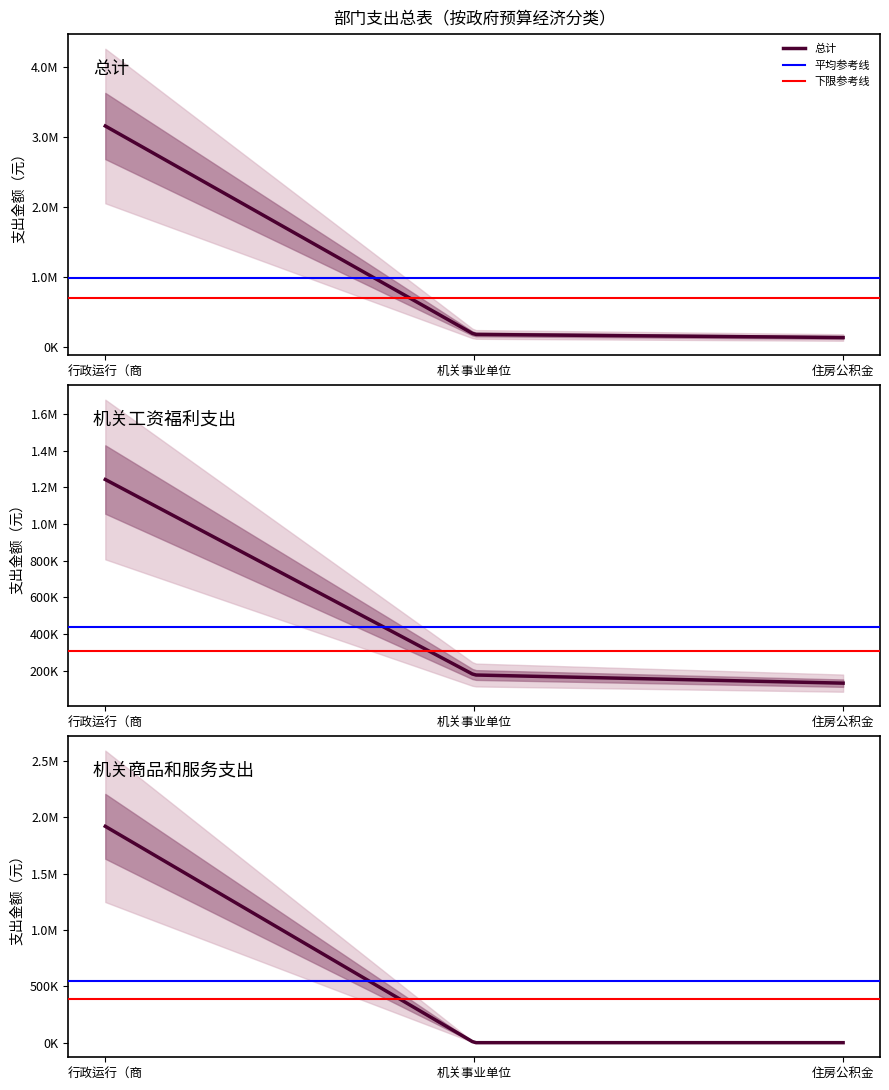

What is the difference between the second highest and minimum values in the 机关工资福利支出 series?

44505.9